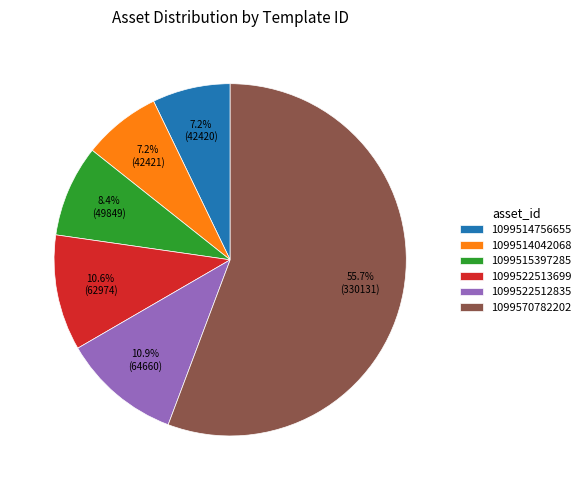

The 1099522513699 slice represents 11% of the pie. True or false?

True